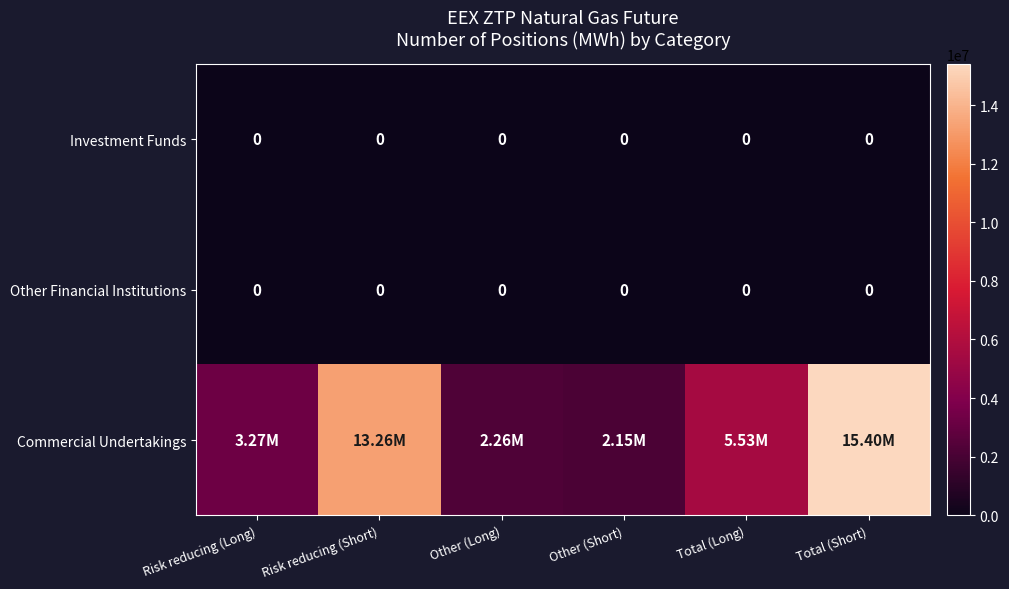

Which series changed the most between Risk reducing (Long) and Total (Short)?

Commercial Undertakings